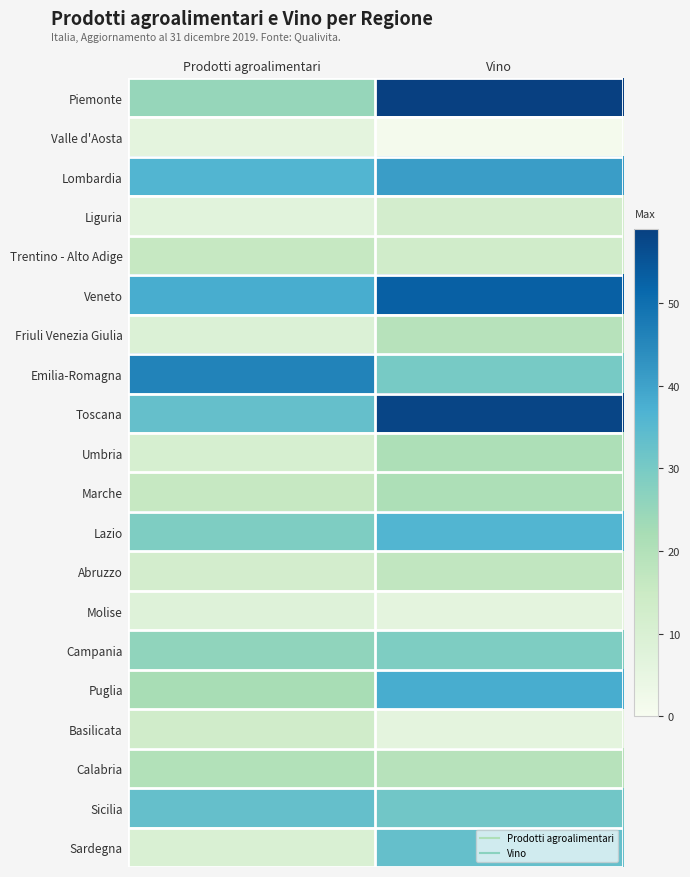

Reading left to right, what are all the values shown in this chart?

Piemonte: Prodotti agroalimentari=25	Vino=59
Valle d'Aosta: Prodotti agroalimentari=6	Vino=1
Lombardia: Prodotti agroalimentari=36	Vino=41
Liguria: Prodotti agroalimentari=7	Vino=12
Trentino - Alto Adige: Prodotti agroalimentari=16	Vino=13
Veneto: Prodotti agroalimentari=38	Vino=53
Friuli Venezia Giulia: Prodotti agroalimentari=9	Vino=19
Emilia-Romagna: Prodotti agroalimentari=46	Vino=30
Toscana: Prodotti agroalimentari=33	Vino=58
Umbria: Prodotti agroalimentari=11	Vino=21
Marche: Prodotti agroalimentari=16	Vino=21
Lazio: Prodotti agroalimentari=29	Vino=36
Abruzzo: Prodotti agroalimentari=12	Vino=17
Molise: Prodotti agroalimentari=8	Vino=6
Campania: Prodotti agroalimentari=26	Vino=29
Puglia: Prodotti agroalimentari=22	Vino=38
Basilicata: Prodotti agroalimentari=13	Vino=6
Calabria: Prodotti agroalimentari=20	Vino=19
Sicilia: Prodotti agroalimentari=33	Vino=31
Sardegna: Prodotti agroalimentari=10	Vino=33